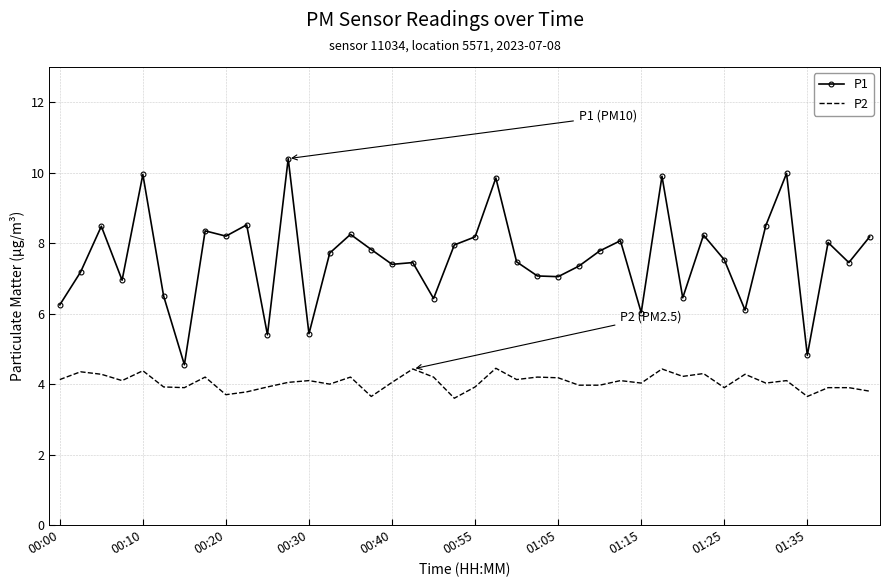

What is the maximum value for P1?

10.4